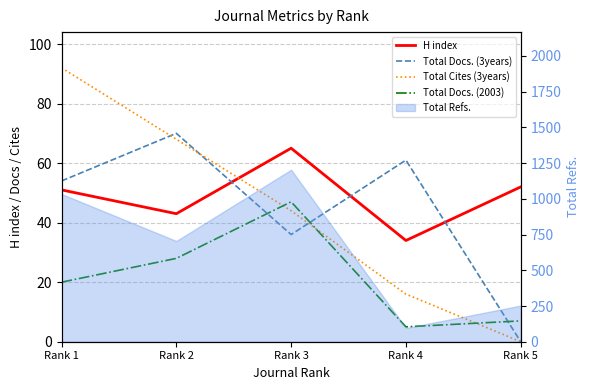

True or false: H index and Total Cites (3years) intersect in this chart.

True